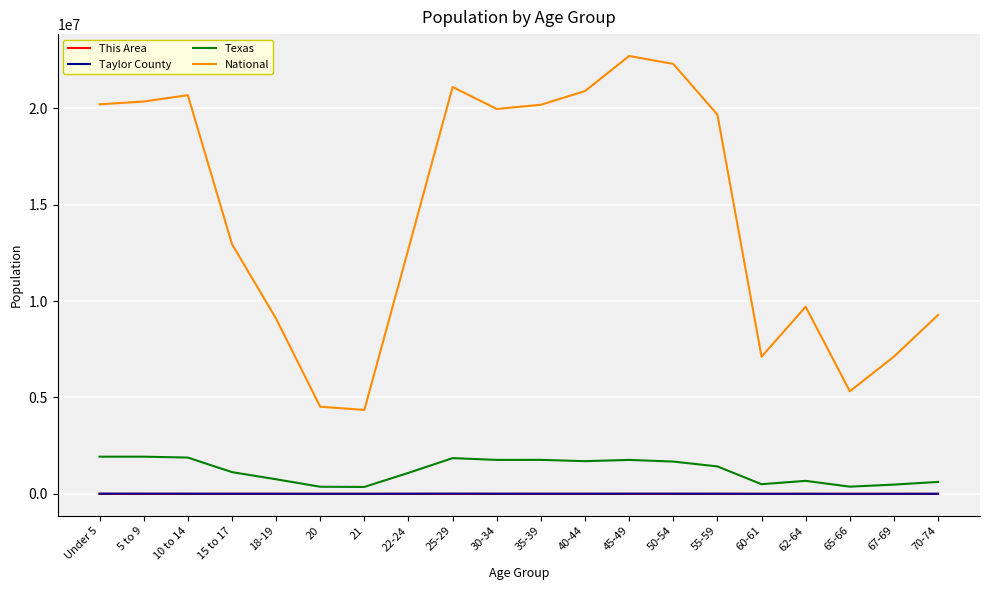

How many values in the Texas series are below 1422924?

10